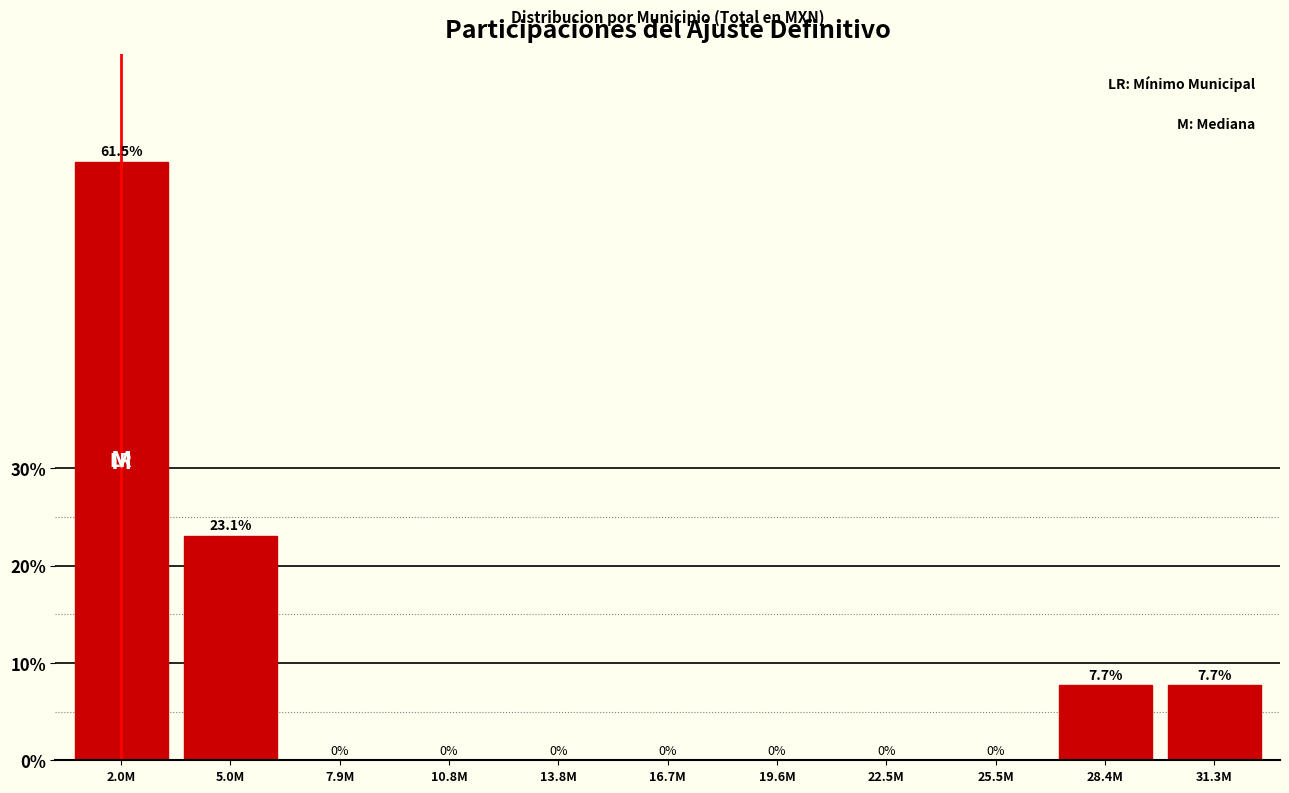

Reading left to right, what are all the values shown in this chart?

2.0M=61.5	5.0M=23.1	7.9M=0.0	10.8M=0.0	13.8M=0.0	16.7M=0.0	19.6M=0.0	22.5M=0.0	25.5M=0.0	28.4M=7.7	31.3M=7.7